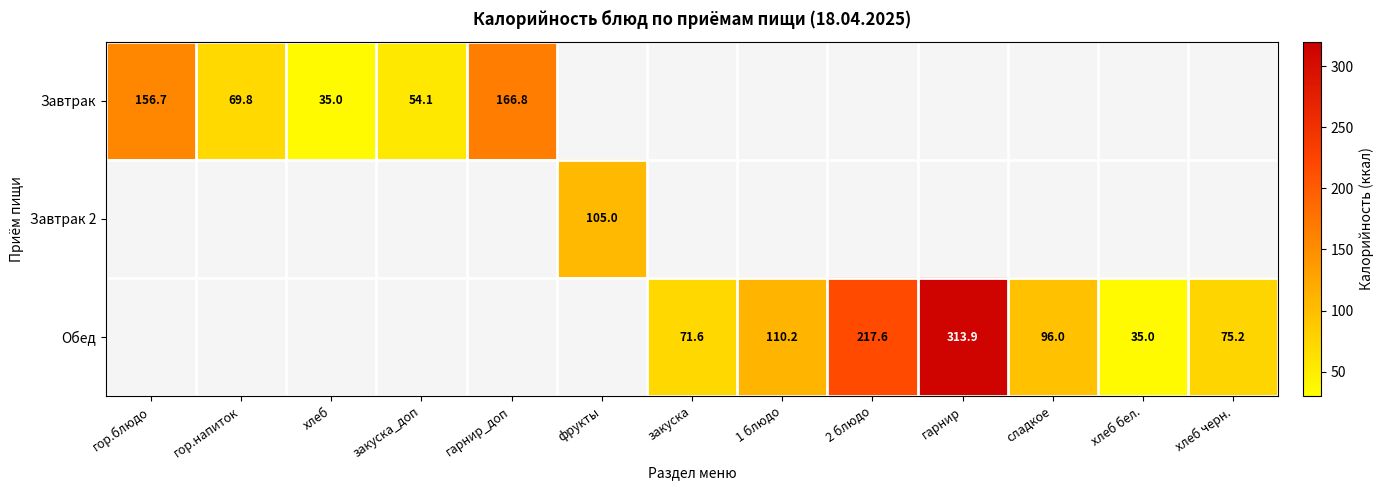

Is it true that Завтрак equals 156.7 at гор.блюдо?

True